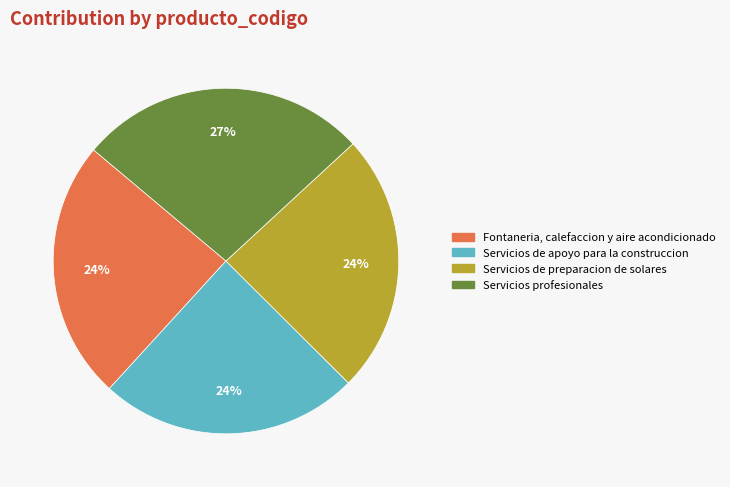

Which category has the biggest portion of the pie?

Servicios profesionales